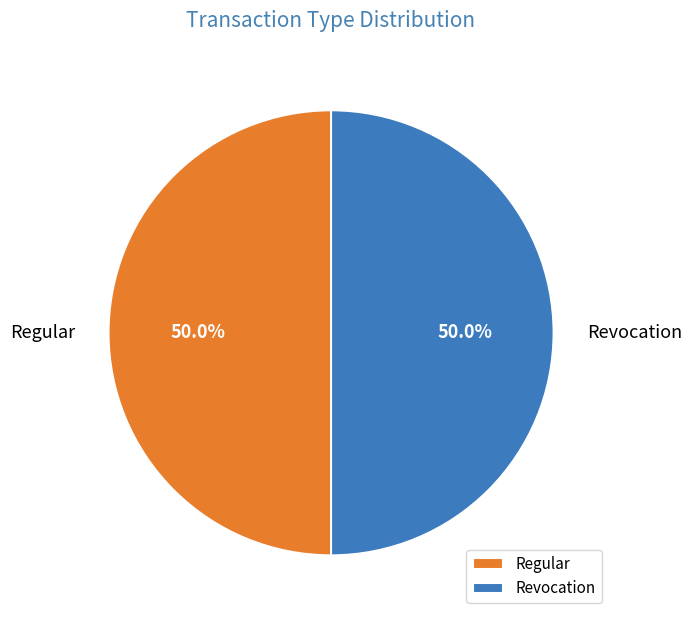

Count the number of slices in the pie.

2